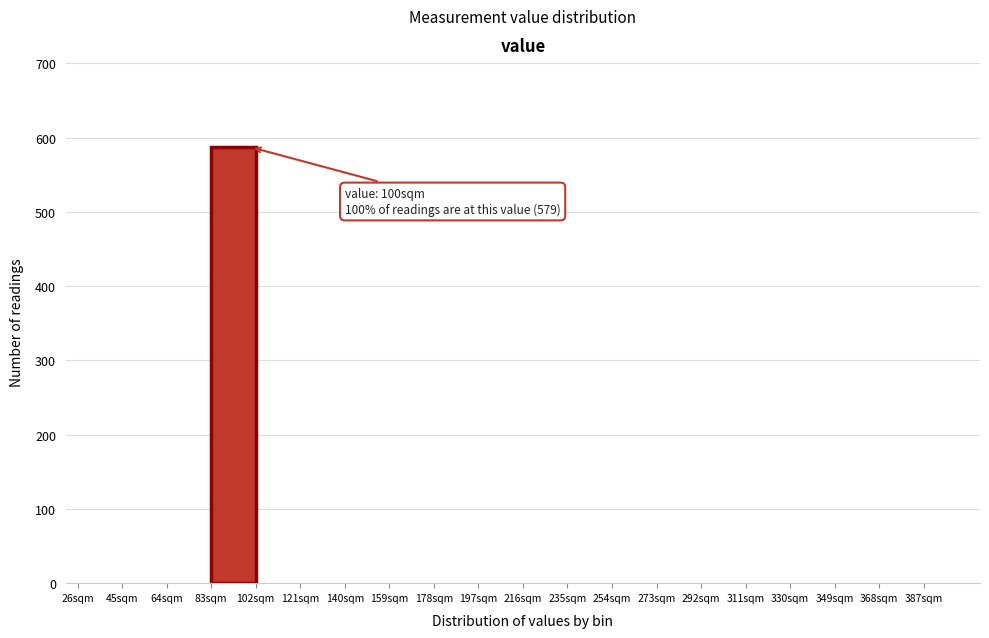

Which range on the x-axis has the tallest bar?

83 to 102